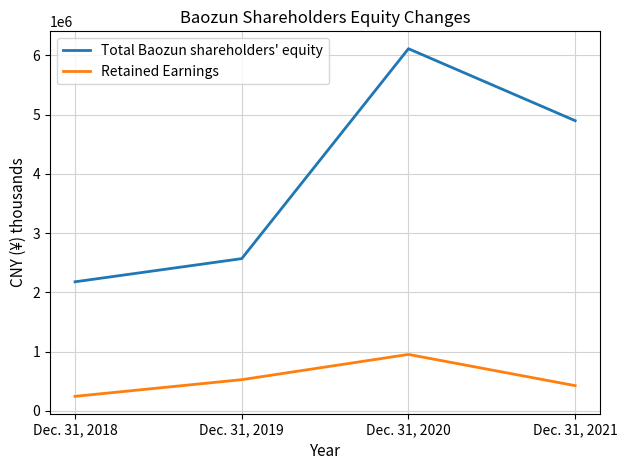

How many interior local peaks does the Retained Earnings series have?

1